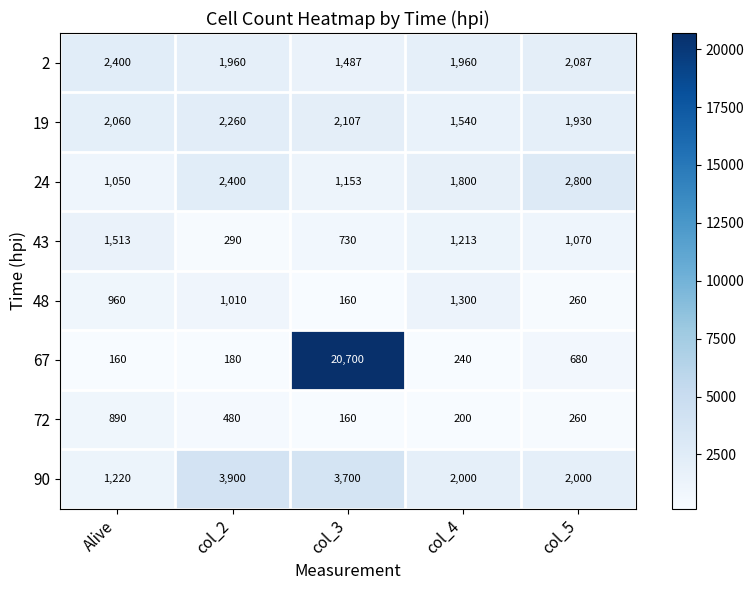

Rank the series by their maximum value, from highest to lowest.

67, 90, 24, 2, 19, 43, 48, 72